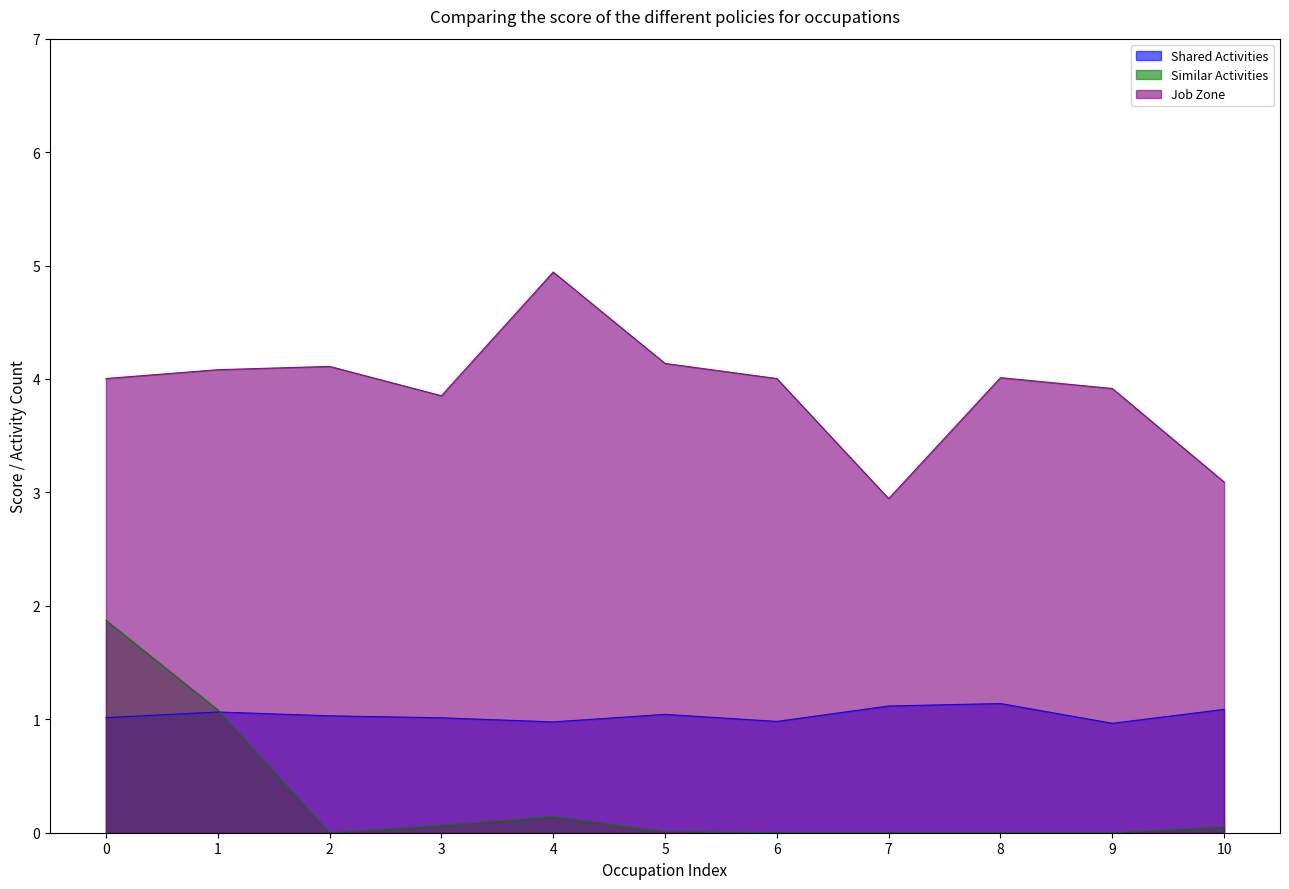

True or false: Similar Activities and Job Zone intersect in this chart.

False